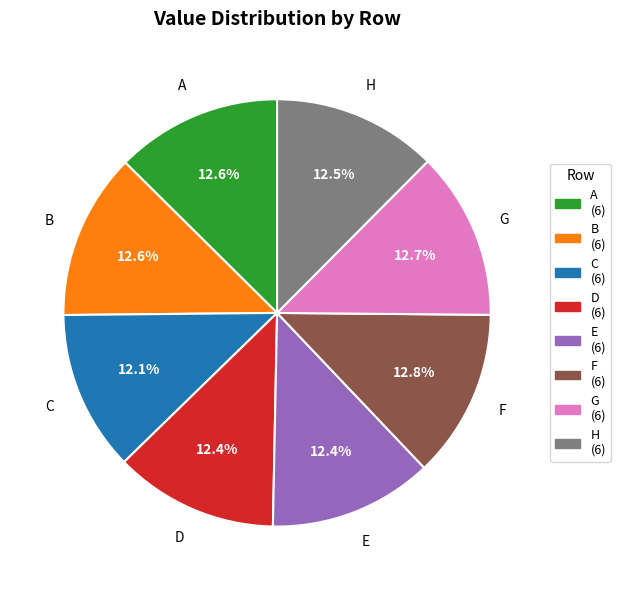

The D slice represents 12% of the pie. True or false?

True